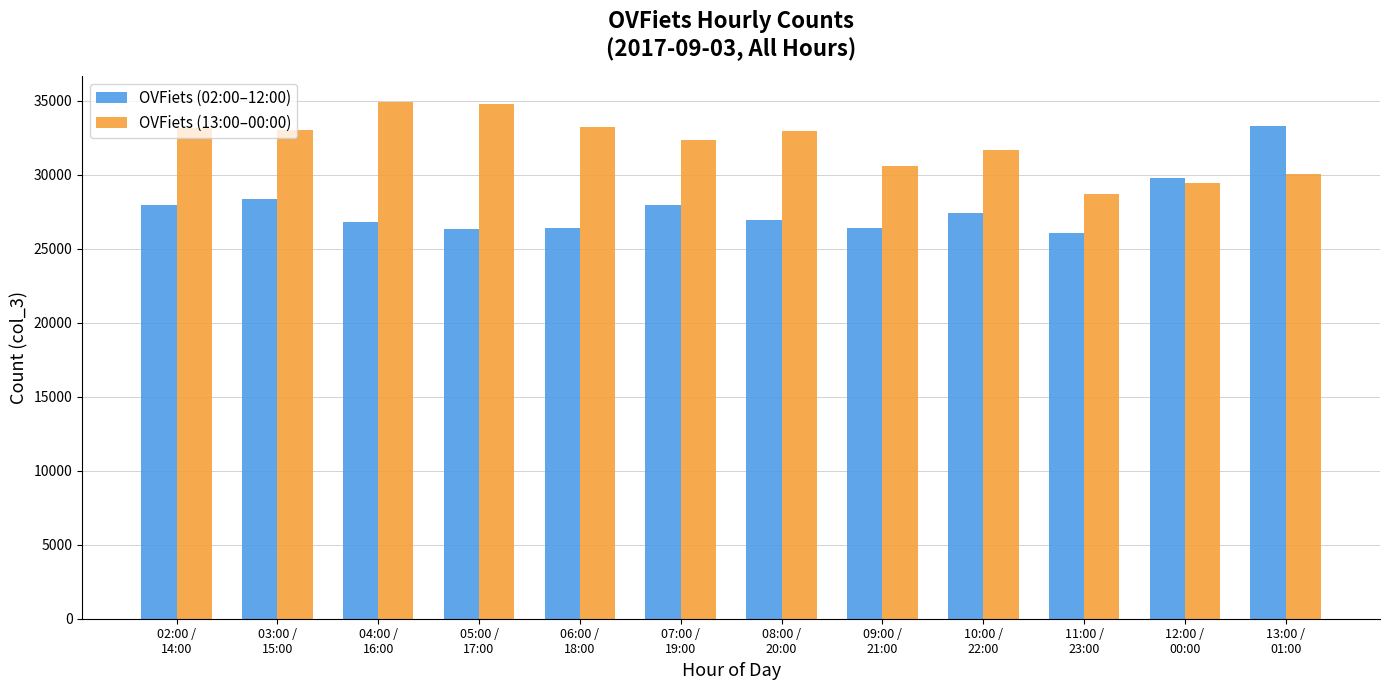

What is the maximum value for OVFiets (02:00–12:00)?

33307